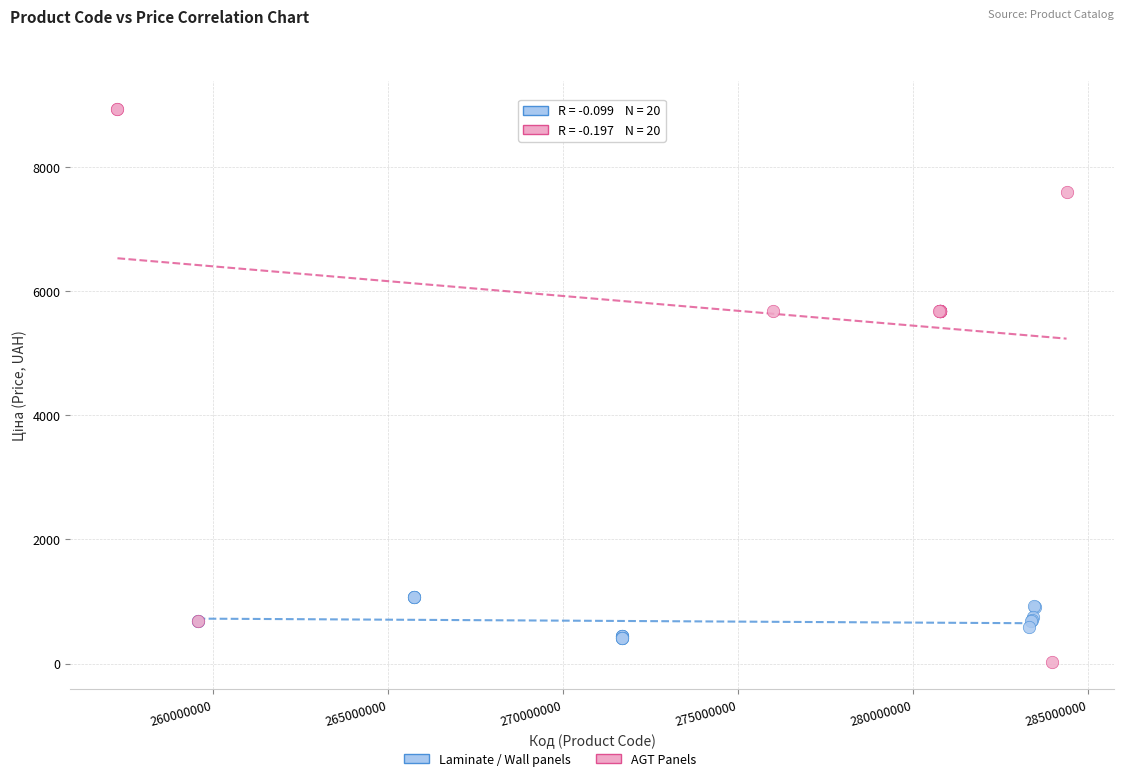

Which series has the widest spread of Y values?

AGT Panels